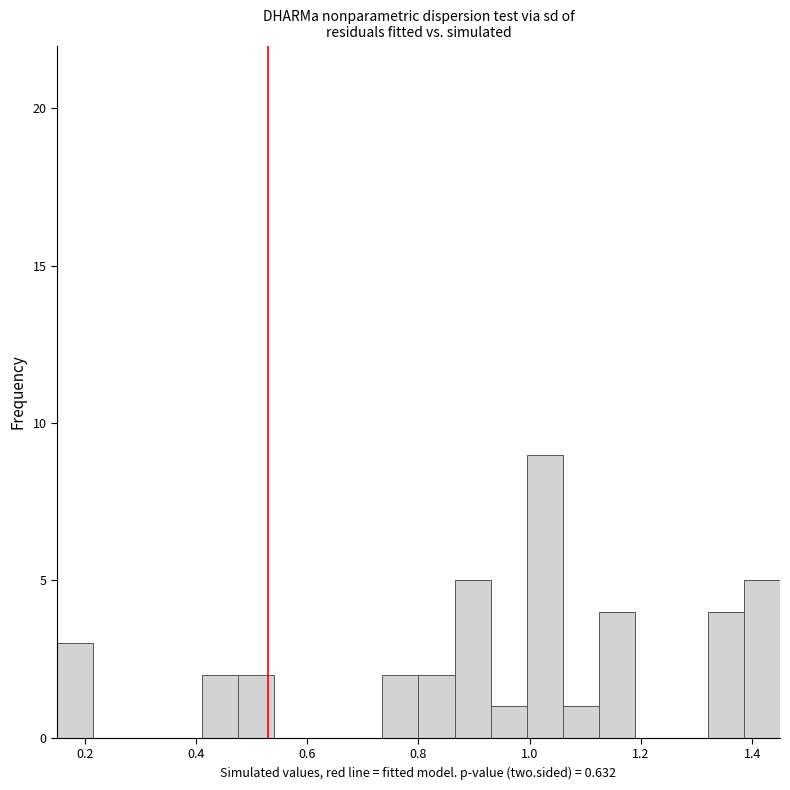

Around what value on the x-axis is the tallest bar? Give the approximate position of its centre, as read against the axis.

1.02